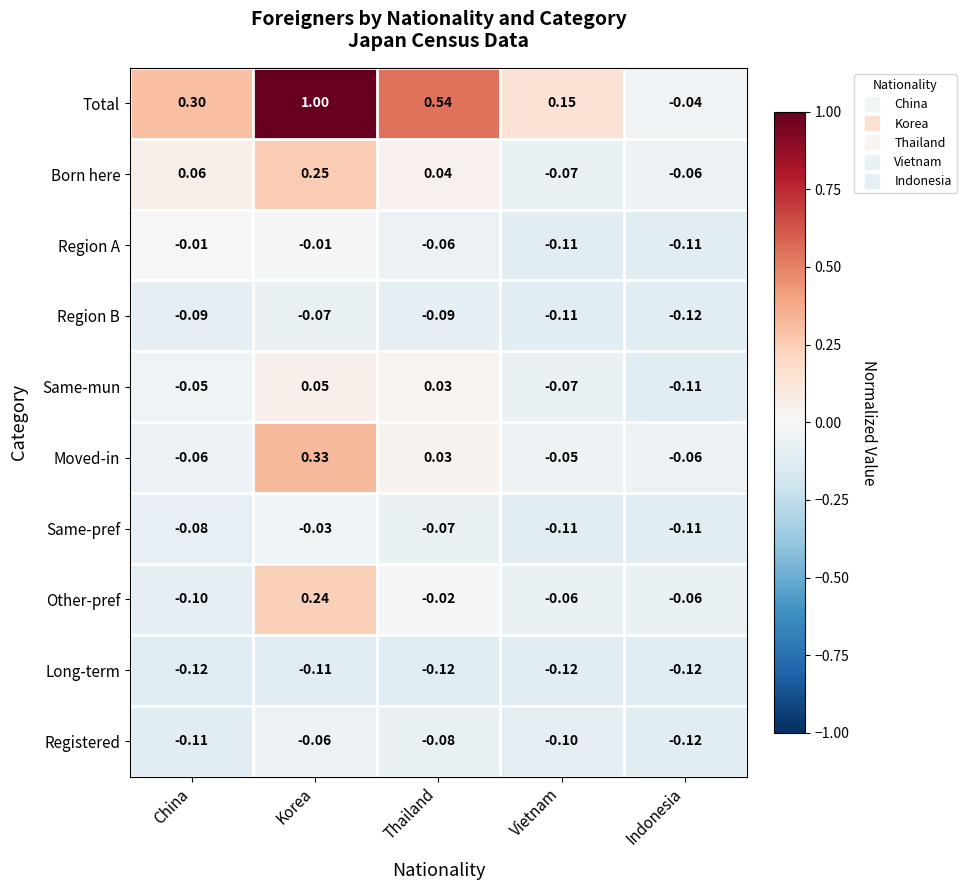

Is the value of Long-term at Korea greater than the value of Same-mun at Korea?

No